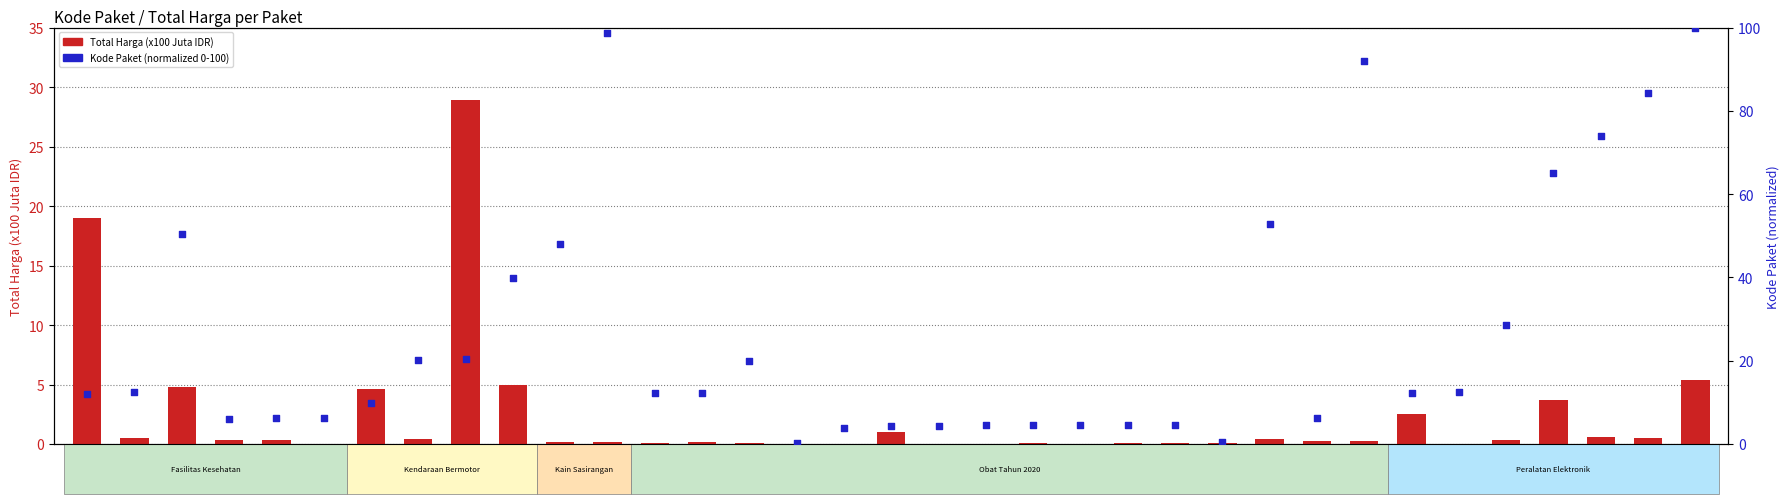

Which series contains the highest Y value?

Kode Paket (normalized 0-100)